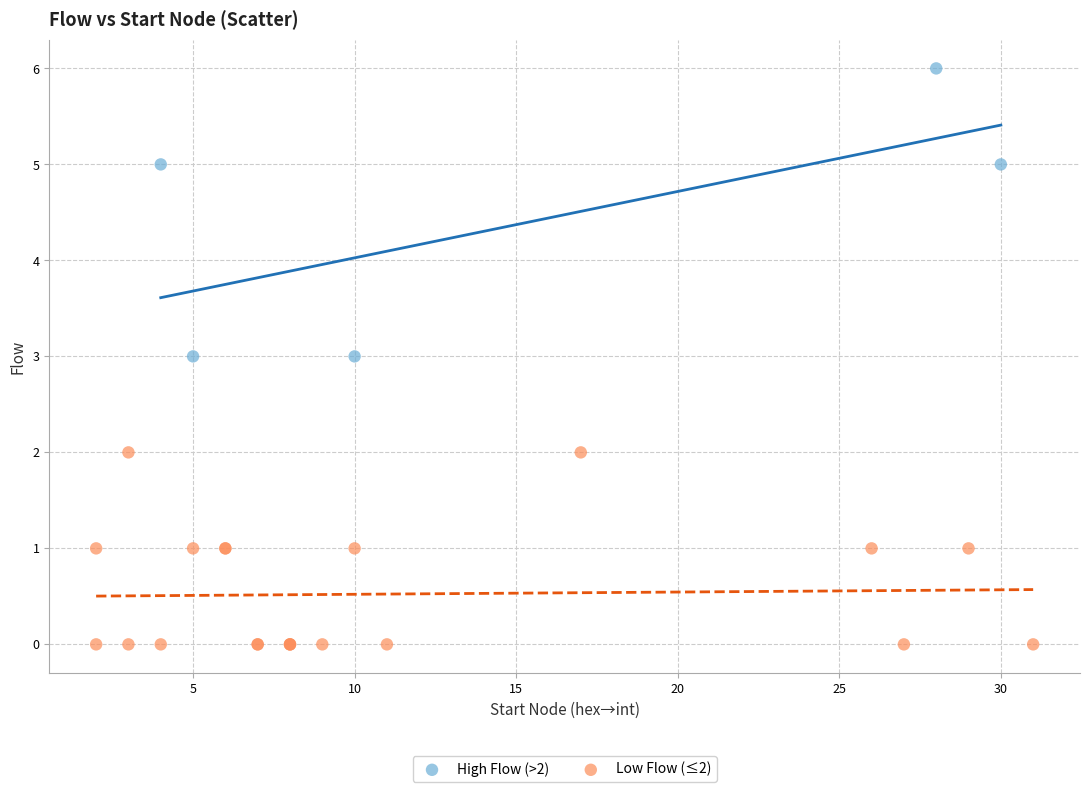

Which series has the largest Y range (max minus min)?

High Flow (>2)